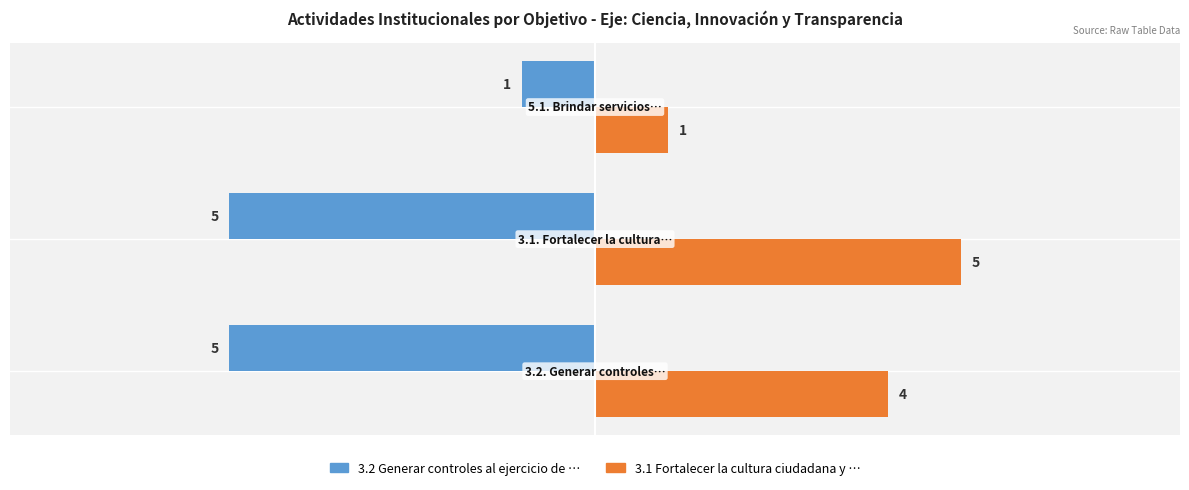

What is the difference between the highest and lowest values at 3.1. Fortalecer la cultura…?

10